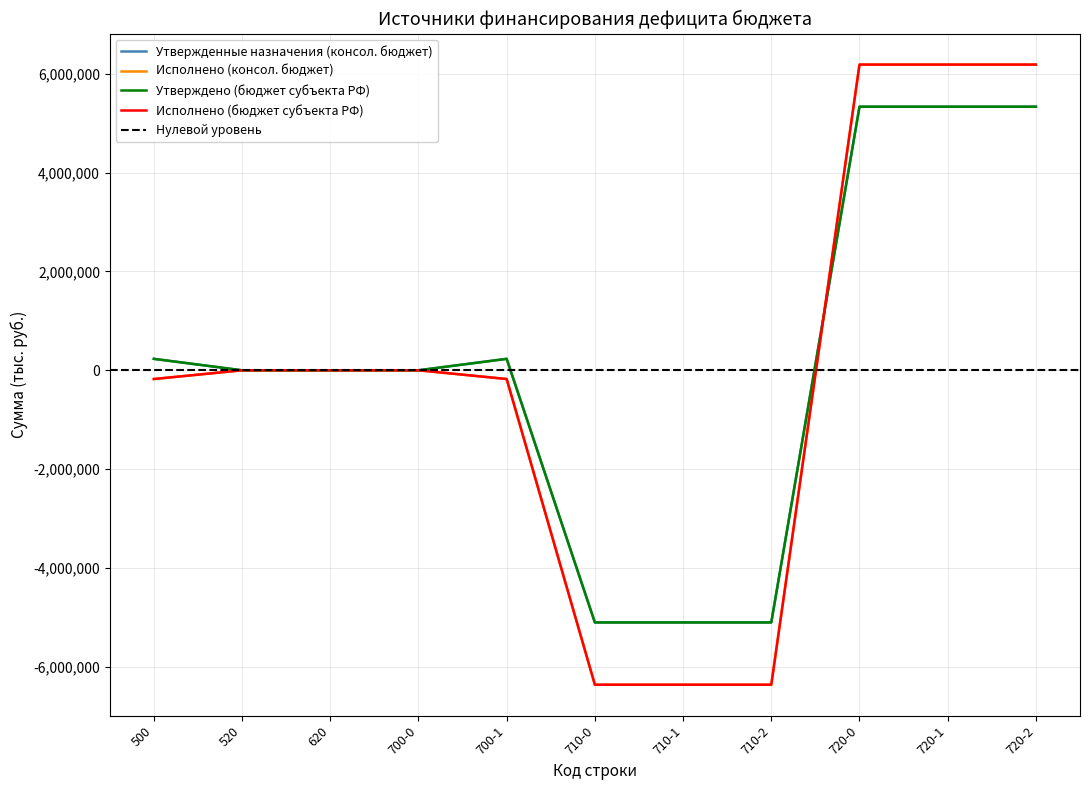

Reading left to right, extract all data points from this chart.

Утвержденные назначения (консол. бюджет): 500=231498.0	520=0.0	620=0.0	700-0=0.0	700-1=231498.0	710-0=-5103579.6	710-1=-5103579.6	710-2=-5103579.6	720-0=5335077.6	720-1=5335077.6	720-2=5335077.6
Исполнено (консол. бюджет): 500=-176861.2	520=0.0	620=0.0	700-0=0.0	700-1=-176861.2	710-0=-6364147.4	710-1=-6364147.4	710-2=-6364147.4	720-0=6187286.2	720-1=6187286.2	720-2=6187286.2
Утверждено (бюджет субъекта РФ): 500=231498.0	520=0.0	620=0.0	700-0=0.0	700-1=231498.0	710-0=-5103579.6	710-1=-5103579.6	710-2=-5103579.6	720-0=5335077.6	720-1=5335077.6	720-2=5335077.6
Исполнено (бюджет субъекта РФ): 500=-176861.2	520=0.0	620=0.0	700-0=0.0	700-1=-176861.2	710-0=-6364147.4	710-1=-6364147.4	710-2=-6364147.4	720-0=6187286.2	720-1=6187286.2	720-2=6187286.2